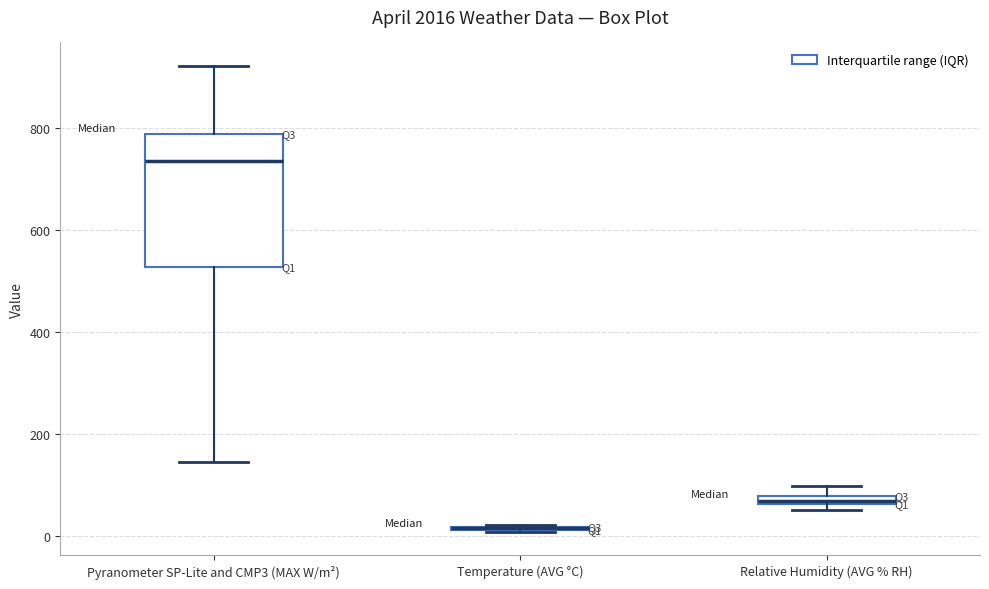

Which box is the tallest, from its lower edge to its upper edge?

Pyranometer SP-Lite and CMP3 (MAX W/m²)